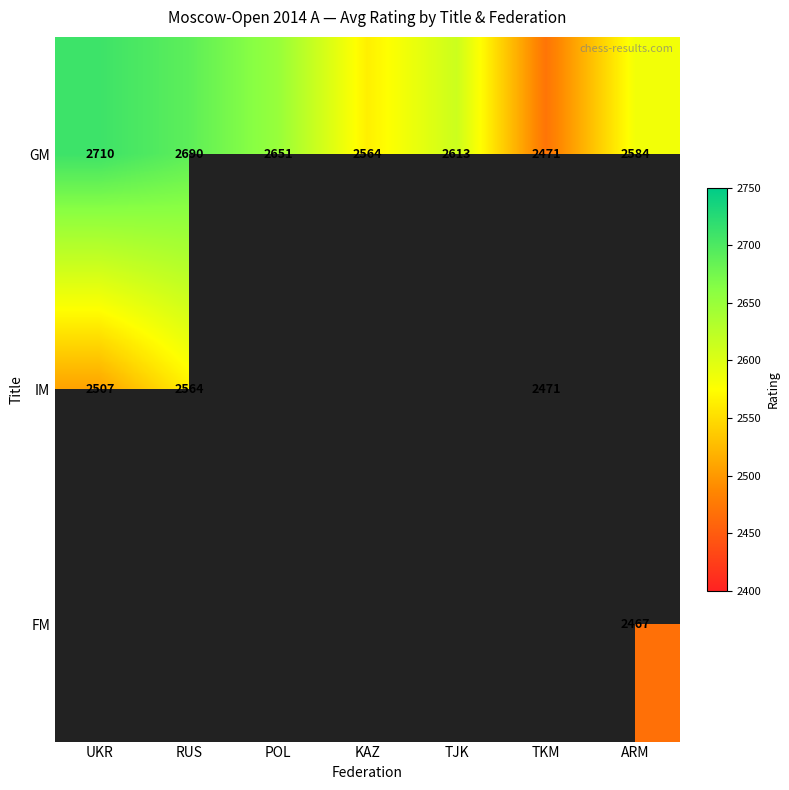

List the labels in order of GM value, largest first.

UKR, RUS, POL, TJK, ARM, KAZ, TKM